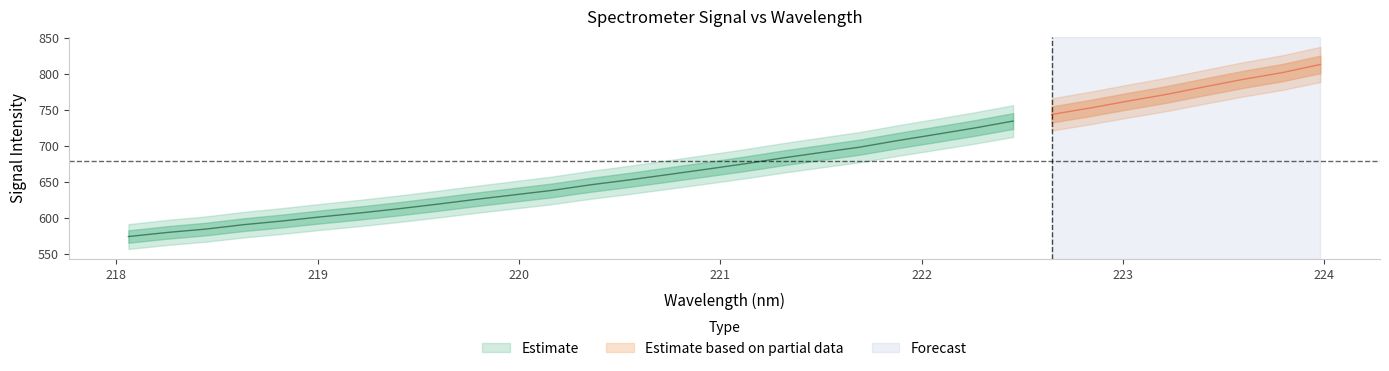

What is the value of the y point at the 22nd from the left?

716.2